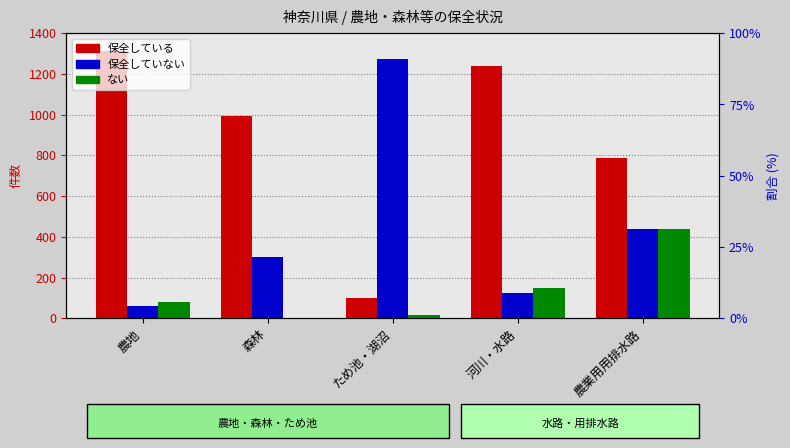

What position from the right is ため池・湖沼?

3